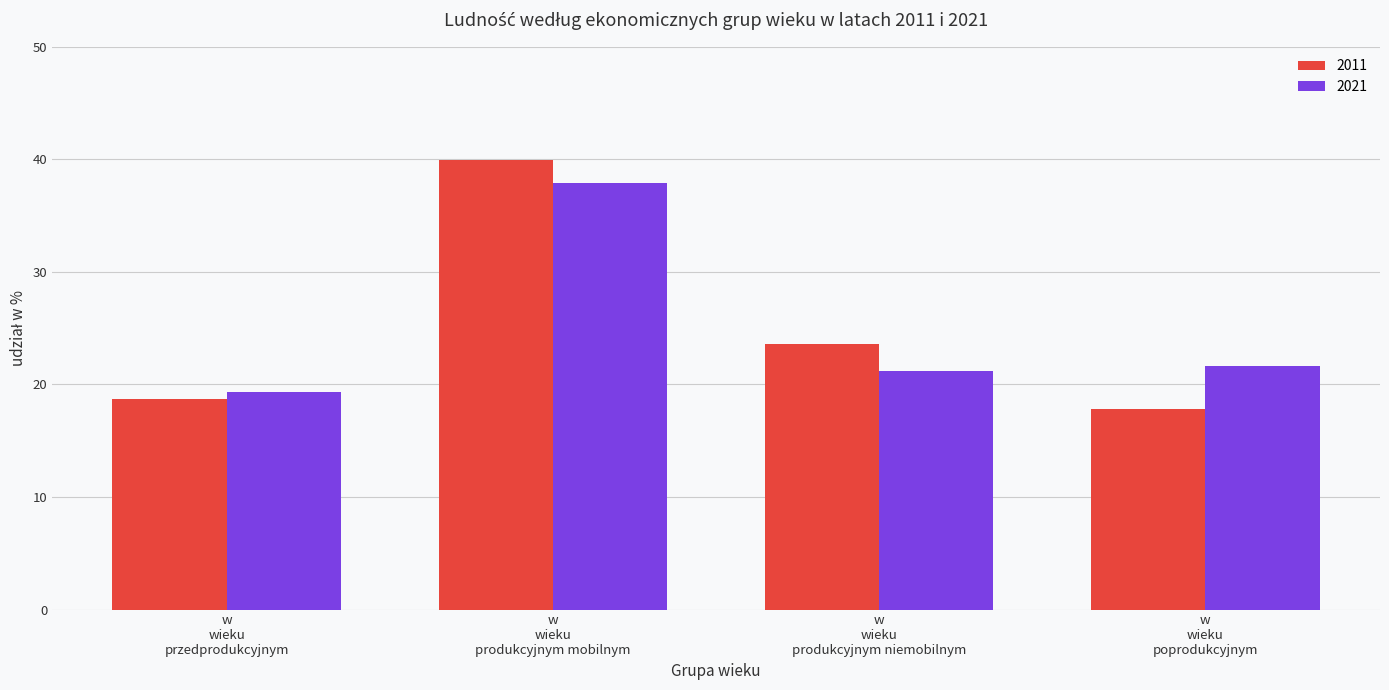

What is the difference between the maximum and minimum values in the 2021 series?

18.6